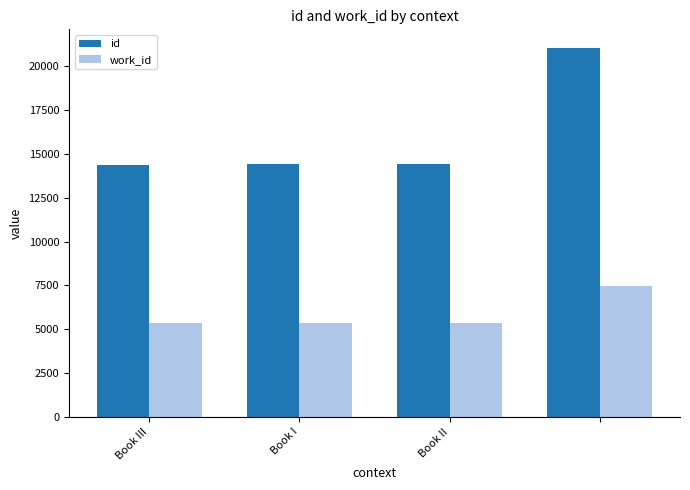

What is the average value of the work_id series?

5894